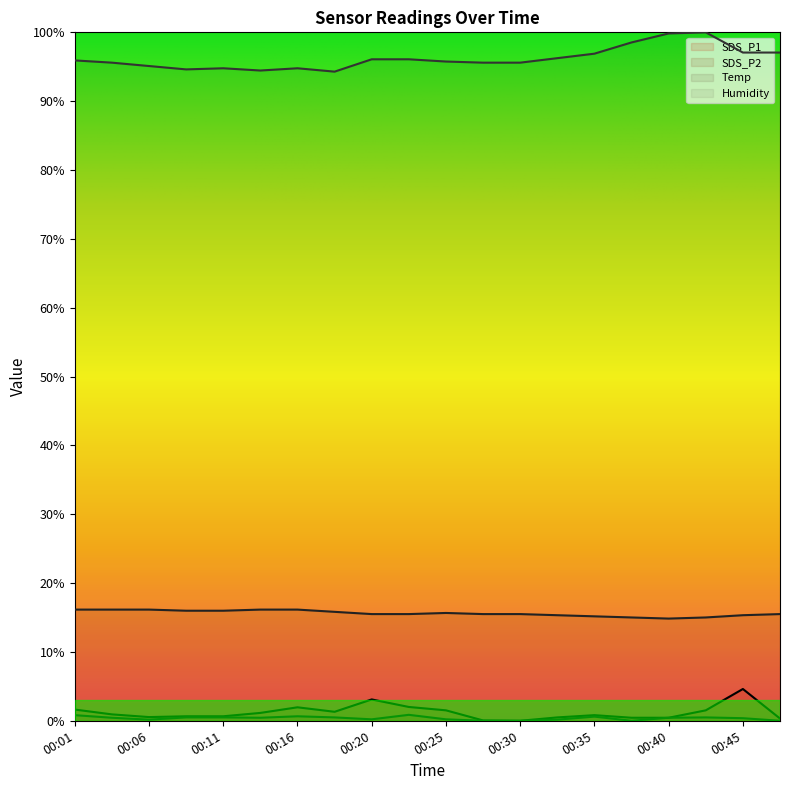

Which has a higher value, 00:25 or 00:40?

00:25